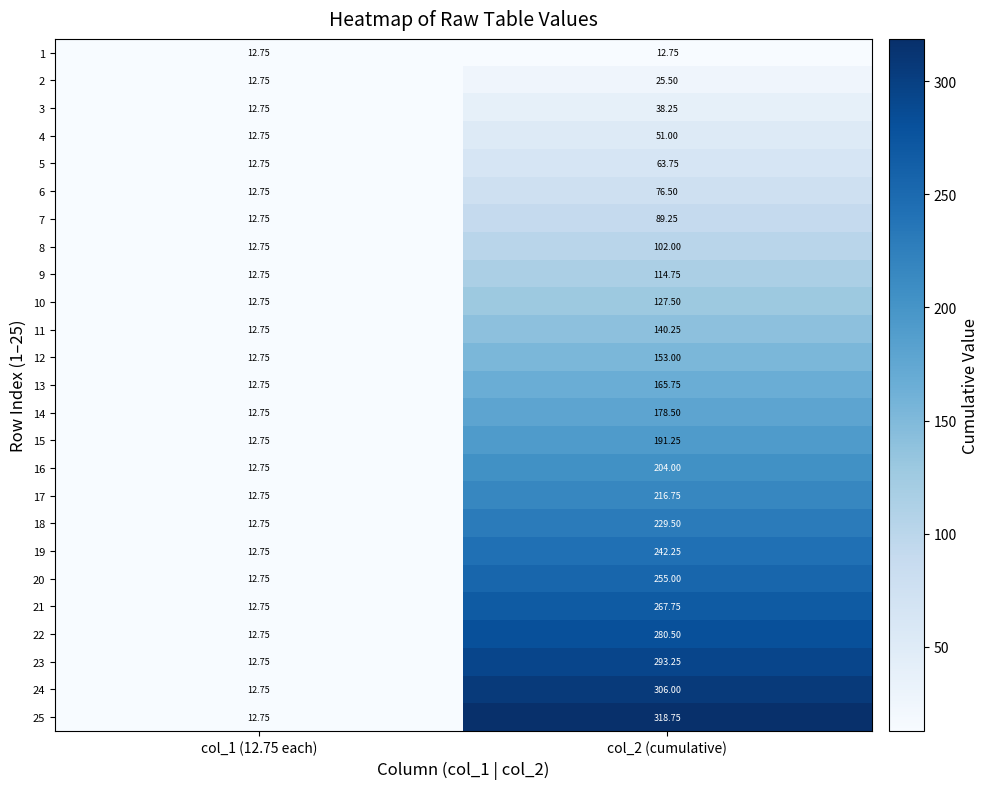

Is the value of 15 at col_2 (cumulative) greater than the value of 12 at col_1 (12.75 each)?

Yes